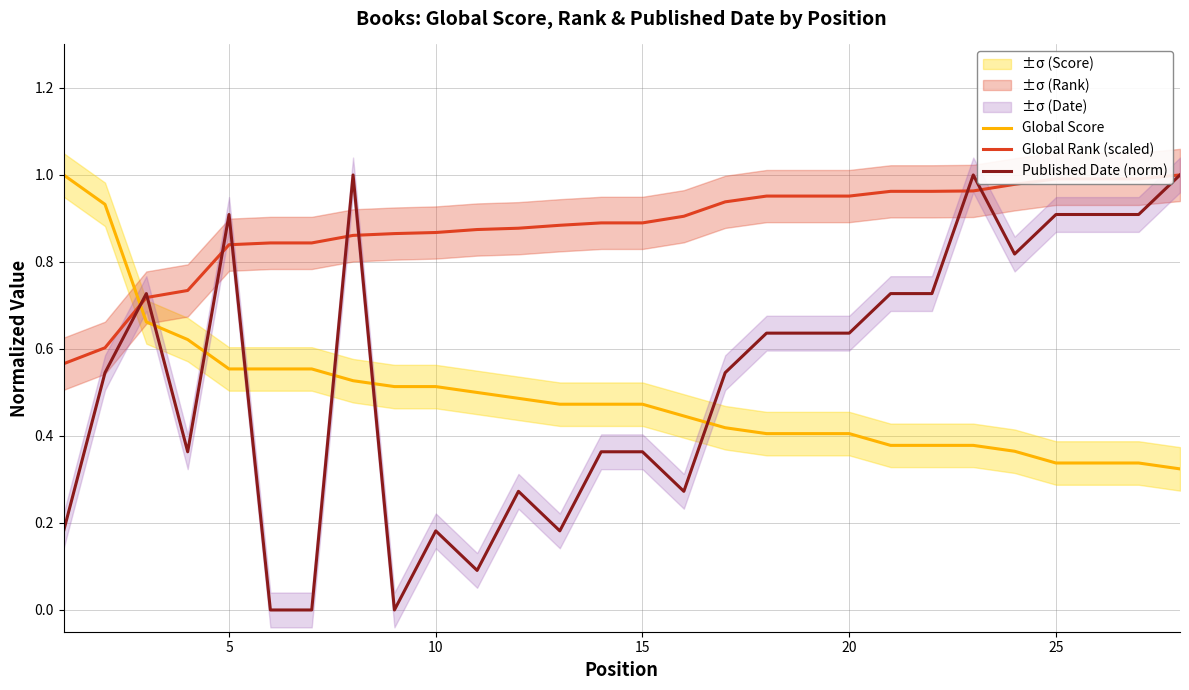

The Published Date (norm) series shows 1.3 at 25. True or false?

False